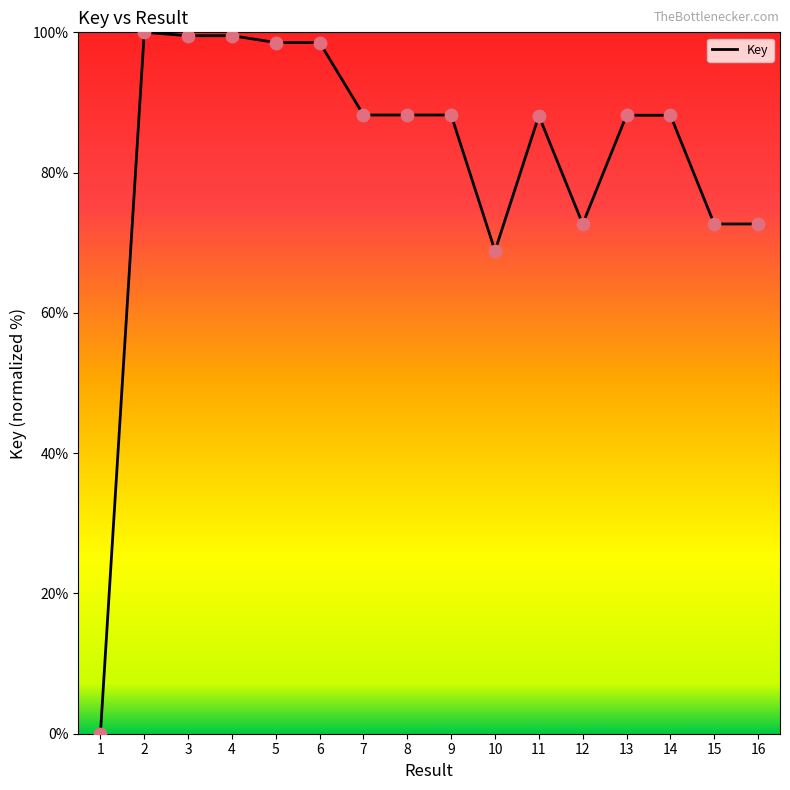

What is the change in value from 1 to 15?

+72.7